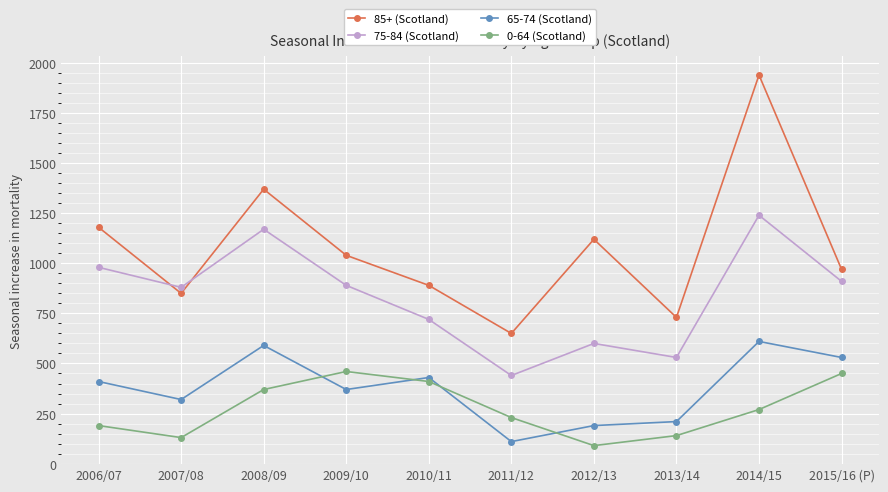

Where does the 75-84 (Scotland) series first go above 890?

2006/07